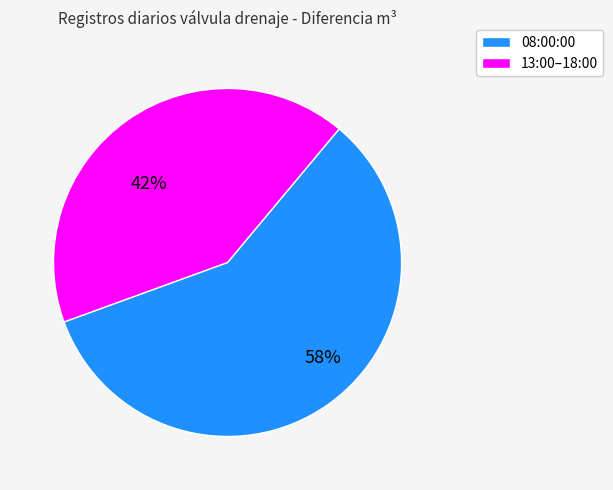

Is there any slice that represents more than half of the pie?

Yes